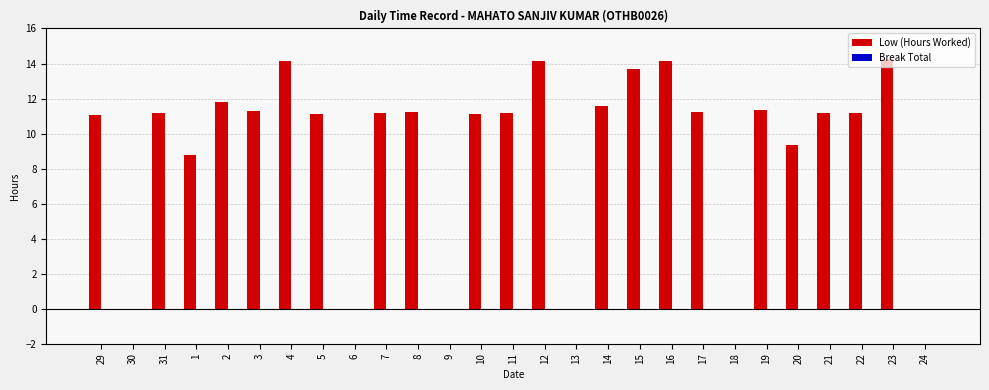

True or false: the data shows 6.3 at 5.

False